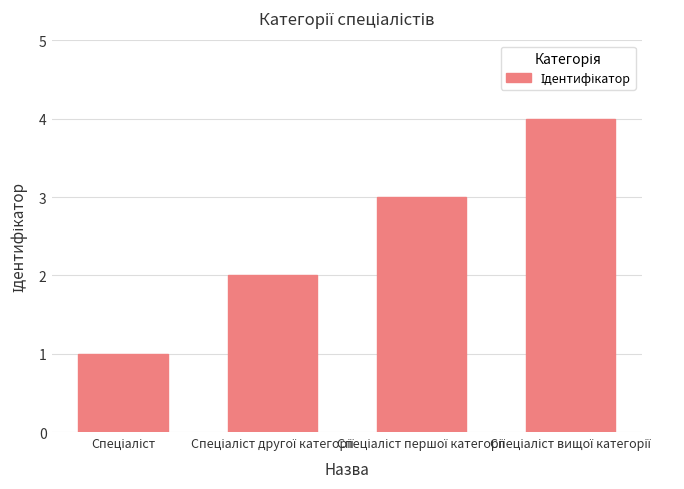

What is the sum of all values?

10